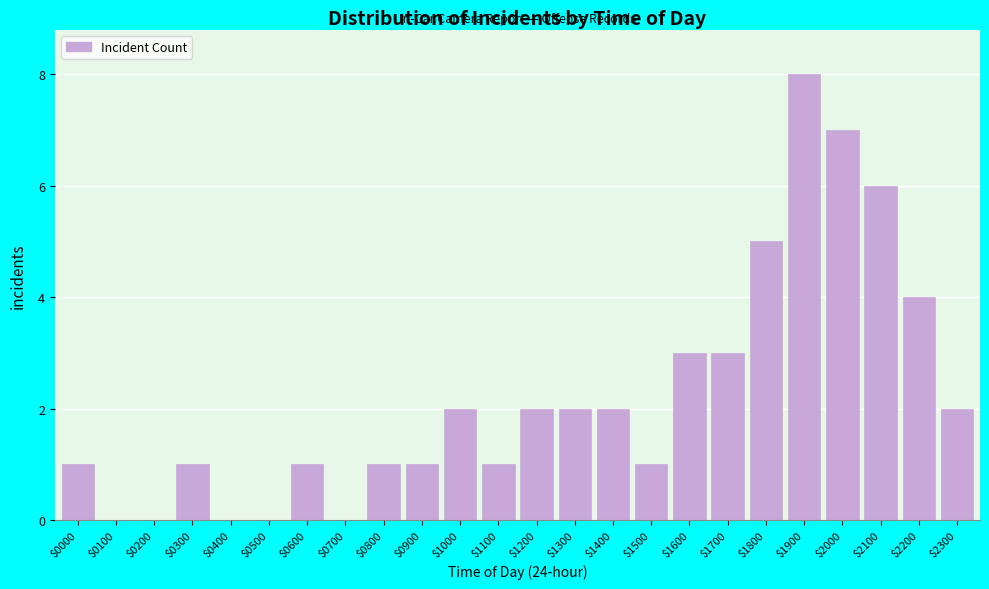

True or false: the data shows 0 at $0100.

True